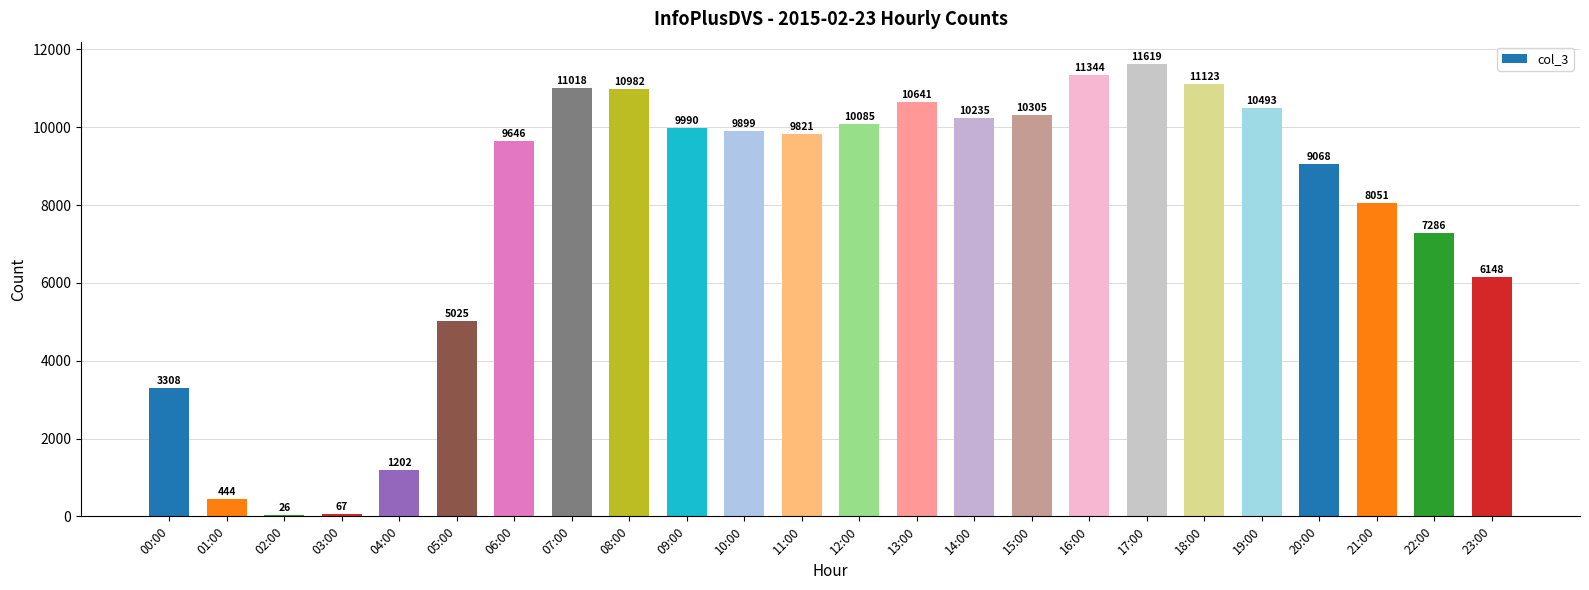

Count the number of data series in this chart.

1